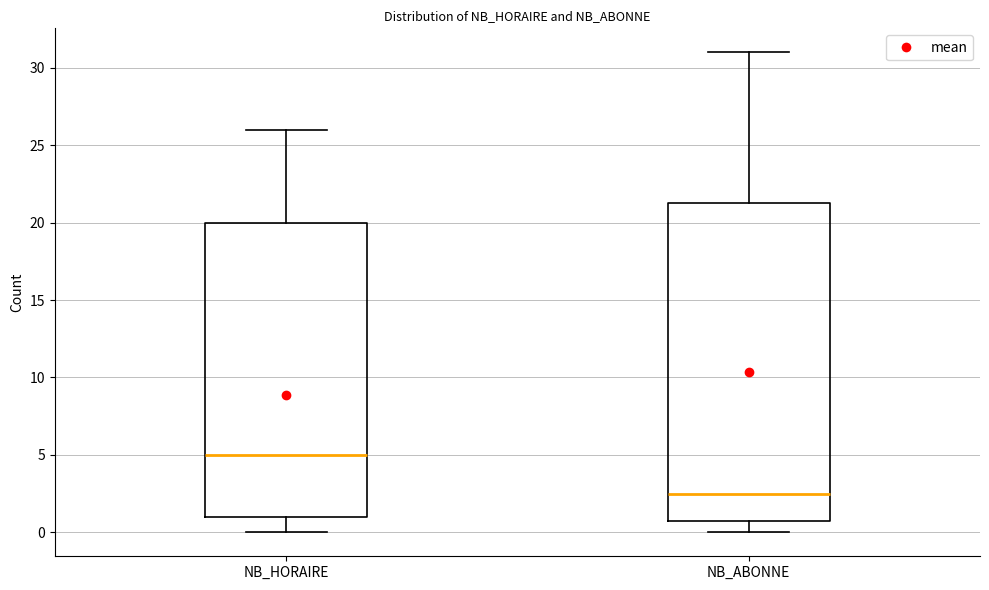

Comparing the boxes themselves (not the whiskers), which one is the tallest?

NB_ABONNE